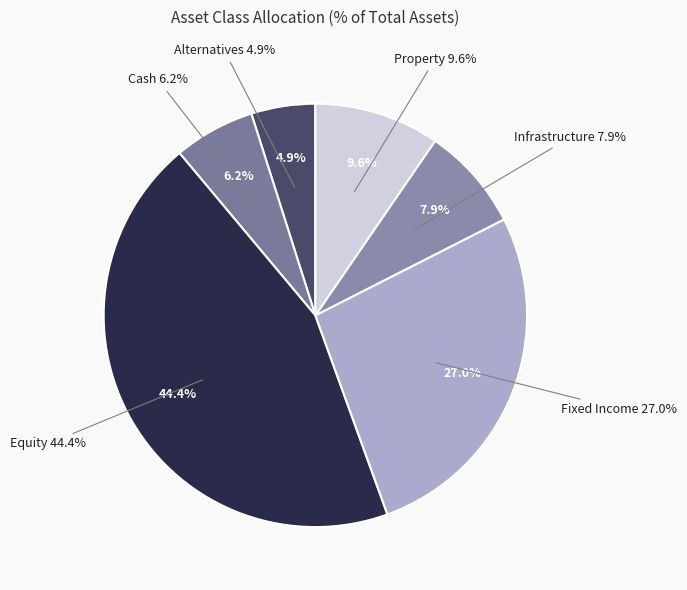

To the nearest percent, what portion does Equity represent?

44%